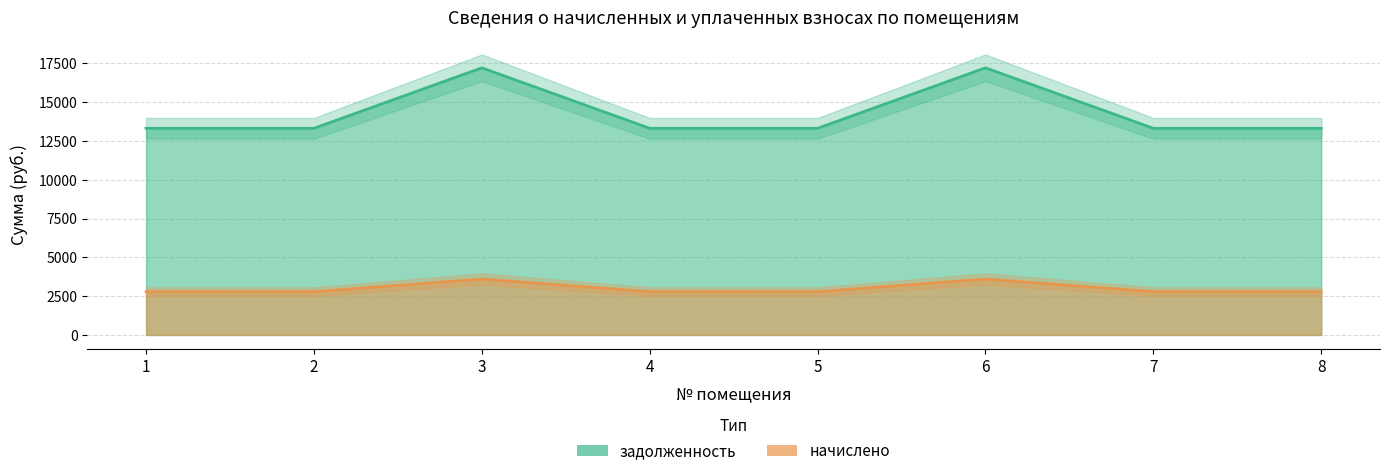

What is the sum of all начислено values?

23950.1